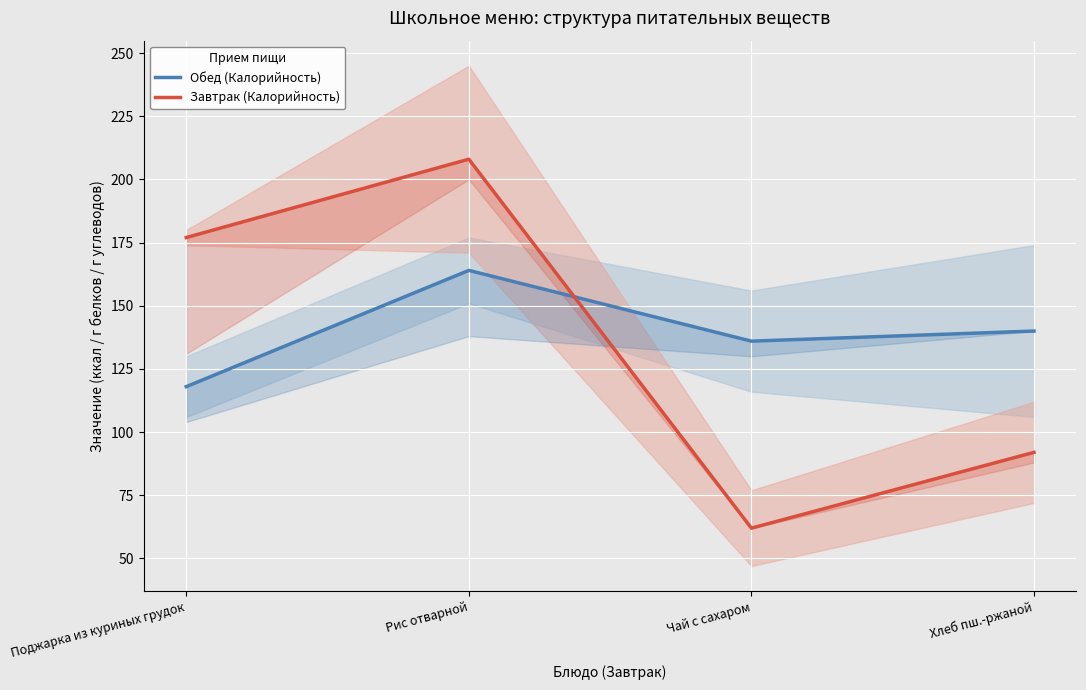

List the series in order of their overall mean, lowest first.

Завтрак (Калорийность), Обед (Калорийность)